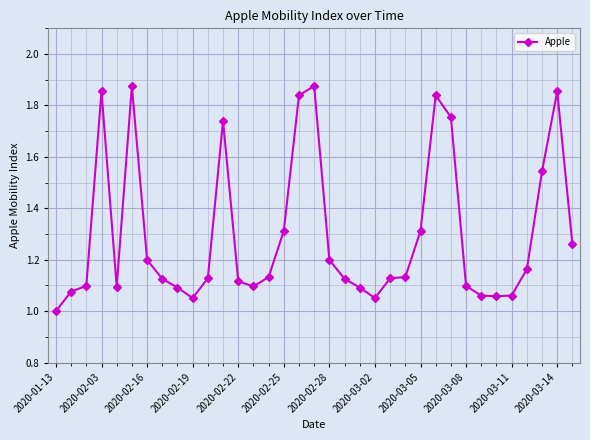

What is the difference between the second highest and minimum values?

0.9